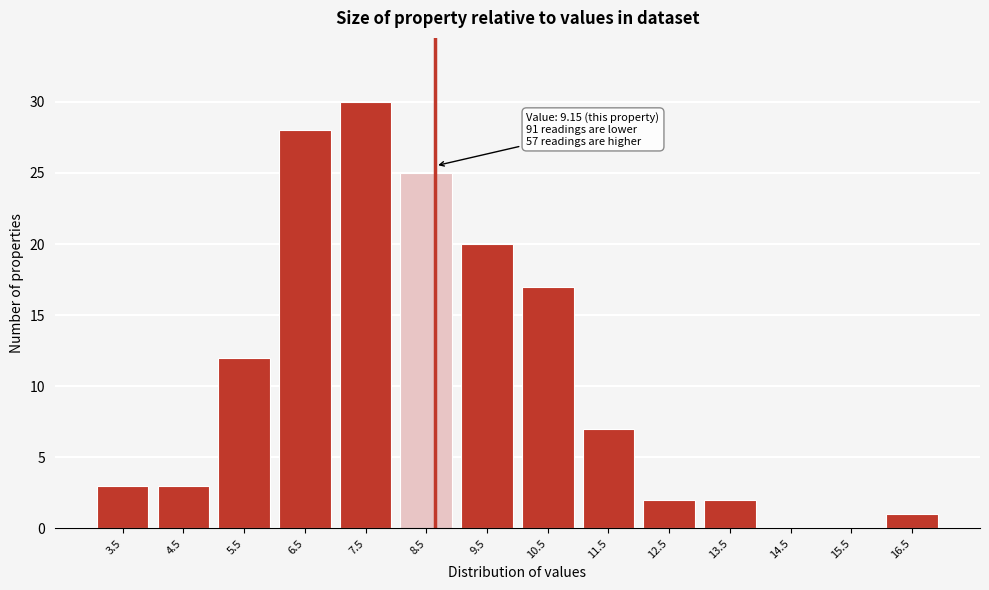

Reading right to left, extract all data points from this chart.

16.5=1	15.5=0	14.5=0	13.5=2	12.5=2	11.5=7	10.5=17	9.5=20	8.5=25	7.5=30	6.5=28	5.5=12	4.5=3	3.5=3